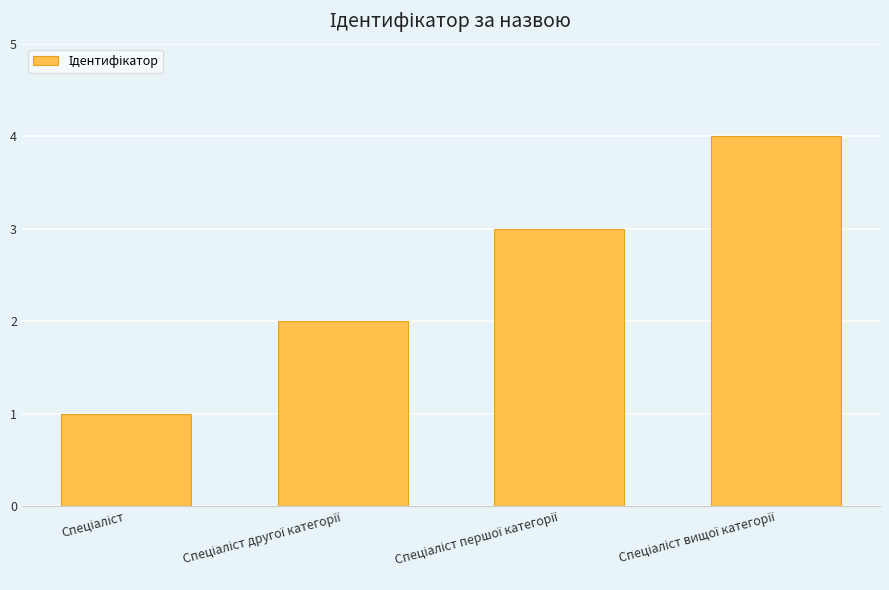

What is the difference between the maximum and minimum values?

3